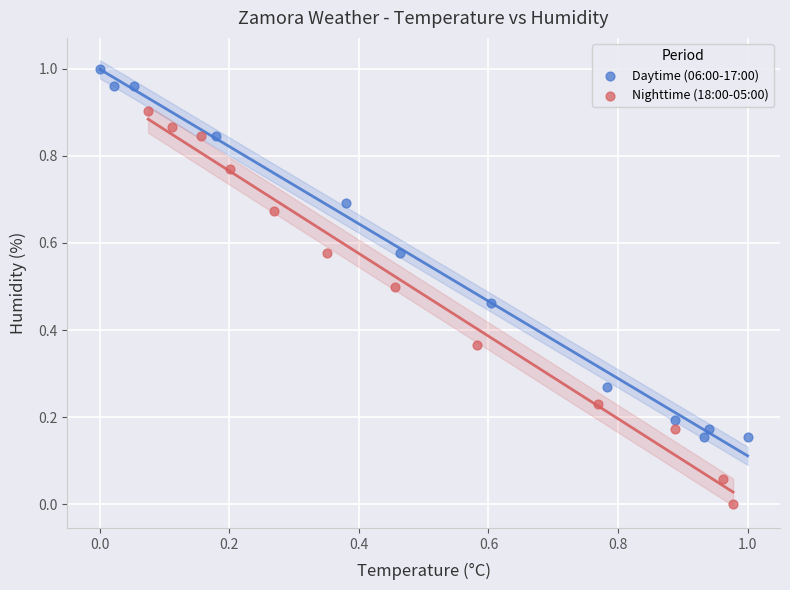

What are all the series names shown in the legend?

Daytime (06:00-17:00), Nighttime (18:00-05:00)